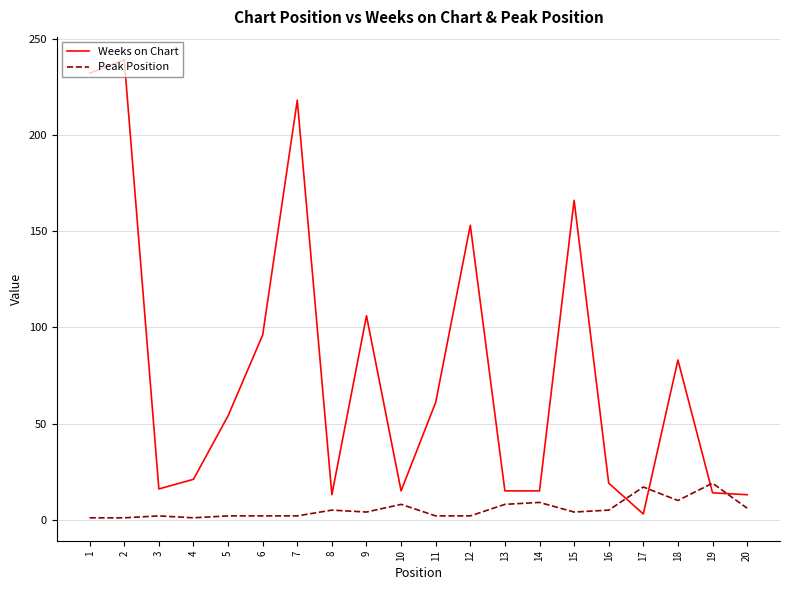

Rank the series by their maximum value, from lowest to highest.

Peak Position, Weeks on Chart